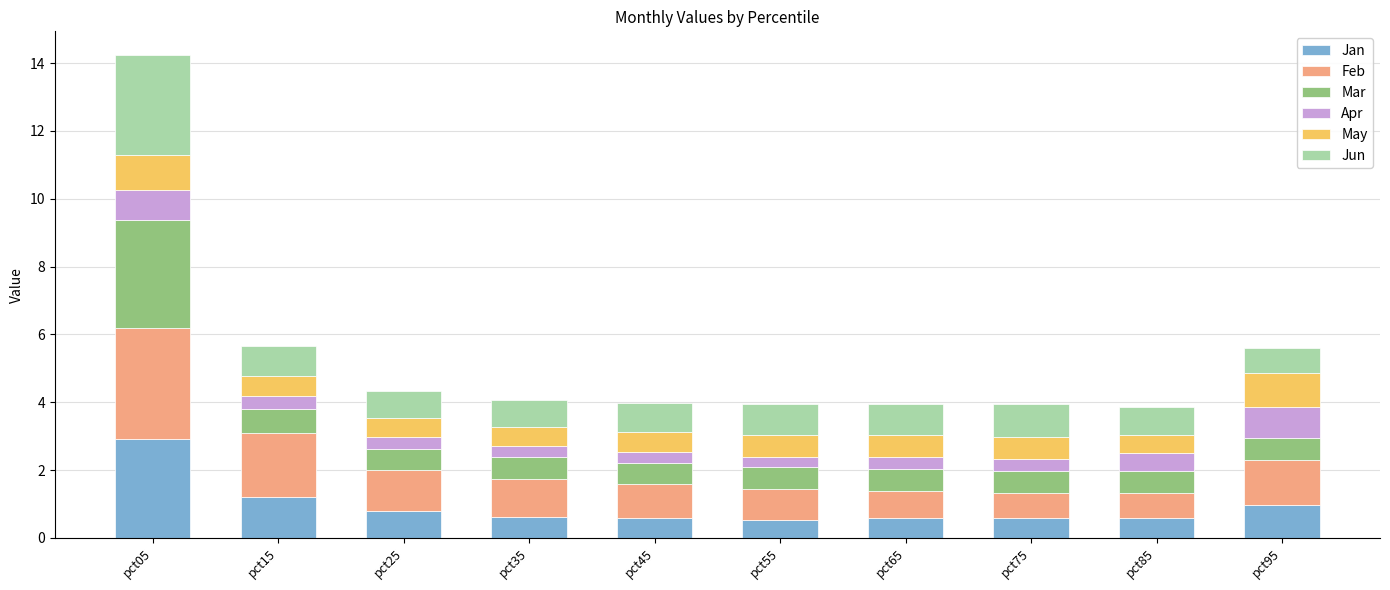

What is the sum of all Jan values?

9.4